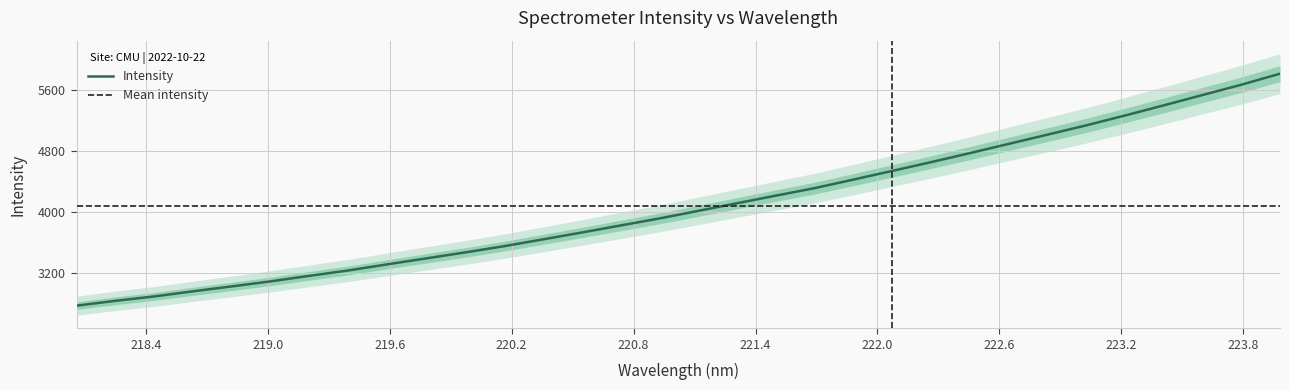

List the labels in order of value, largest first.

223.9802, 223.7895, 223.5987, 223.408, 223.2172, 223.0264, 222.8355, 222.6447, 222.4538, 222.263, 222.0721, 221.8812, 221.6902, 221.4993, 221.3083, 221.1174, 220.9264, 220.7354, 220.5444, 220.3533, 220.1623, 219.9712, 219.7801, 219.589, 219.3979, 219.2067, 219.0156, 218.8244, 218.6332, 218.442, 218.2508, 218.0596